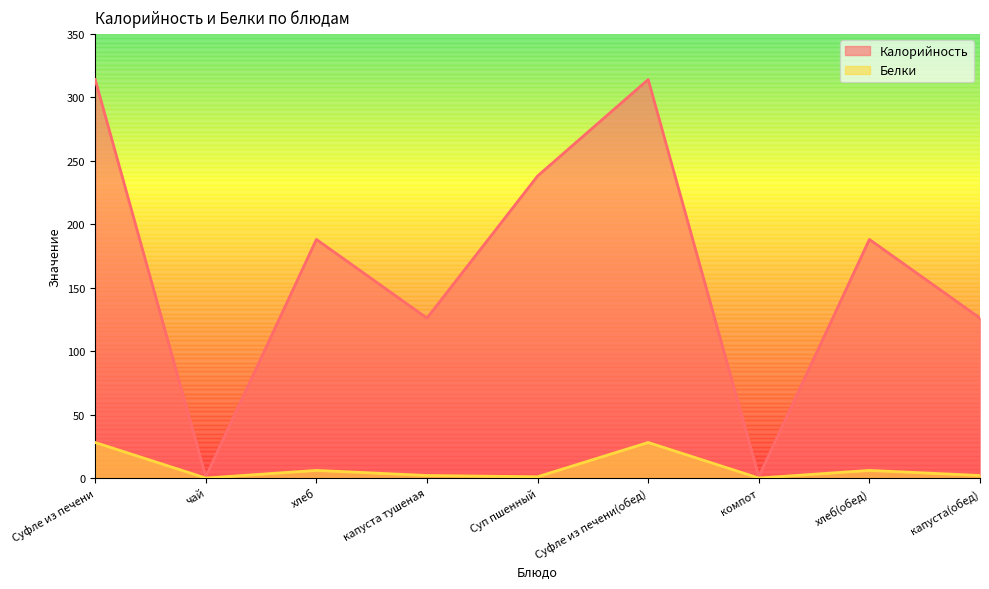

Is it true that Белки equals 6 at хлеб(обед)?

True